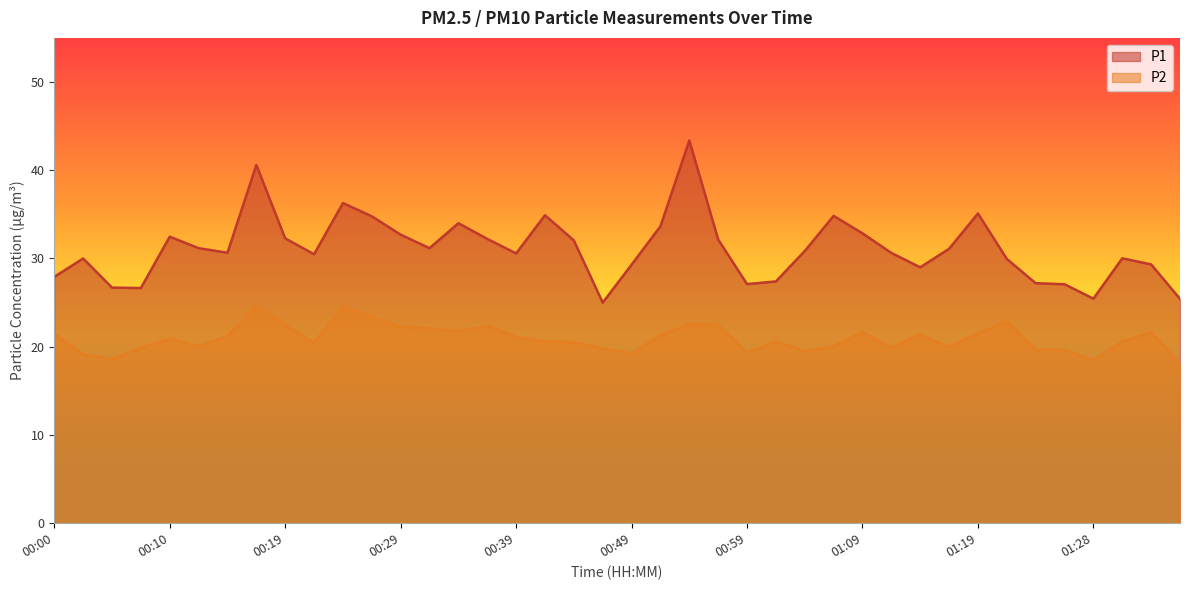

At which label does P2 first exceed 20?

00:00